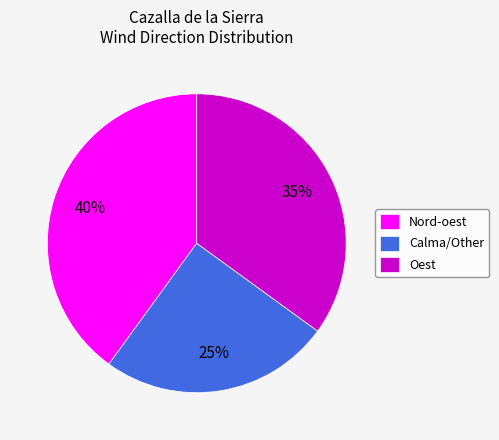

Is it true that Oest is 48% of the pie?

False